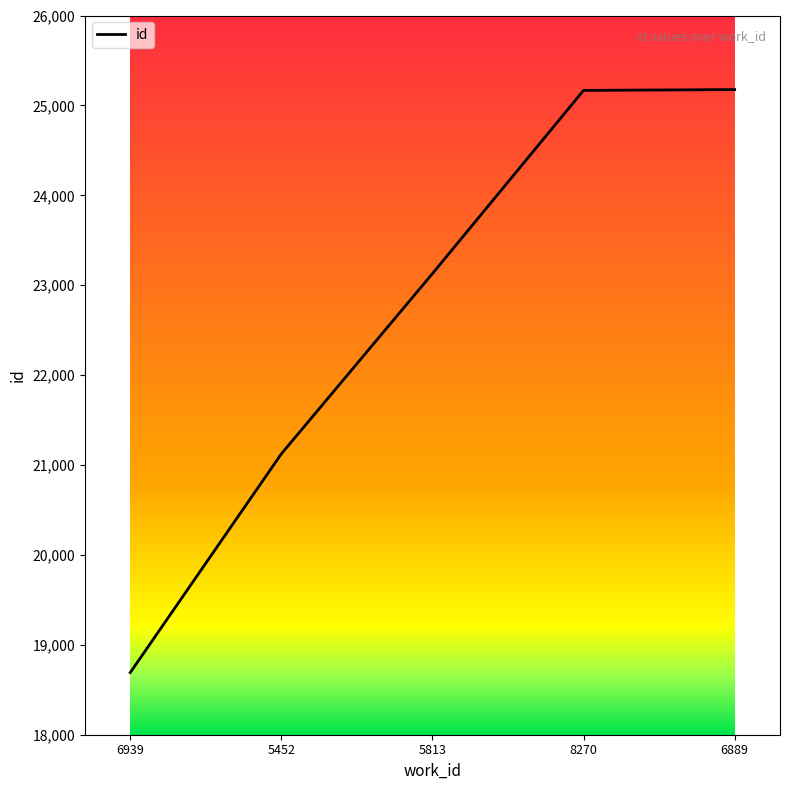

True or false: the data has more than 1 interior local peaks.

False